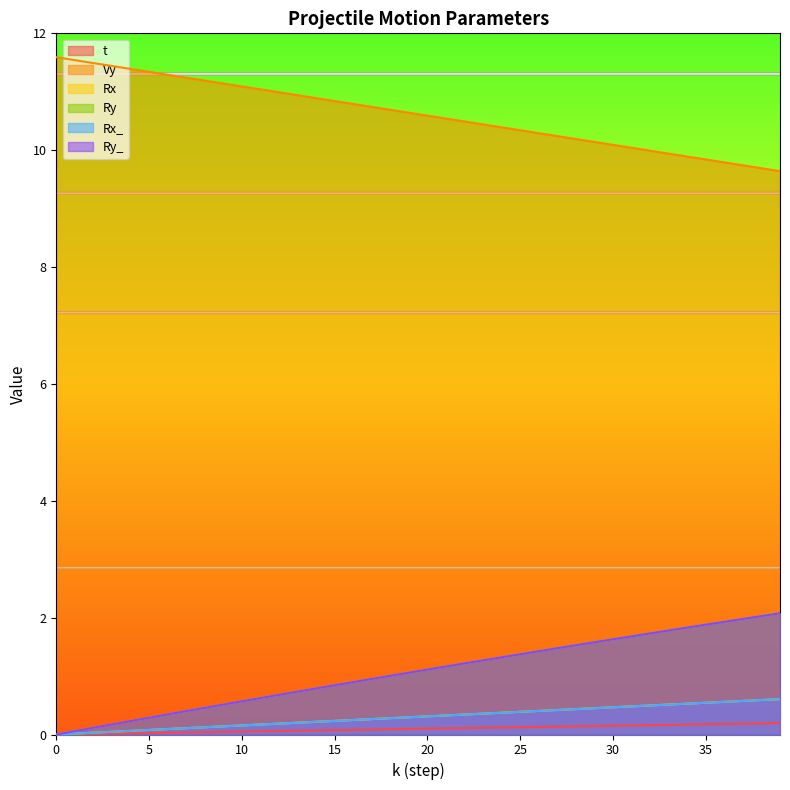

What is the difference between the second highest and second lowest values in the t series?

0.2